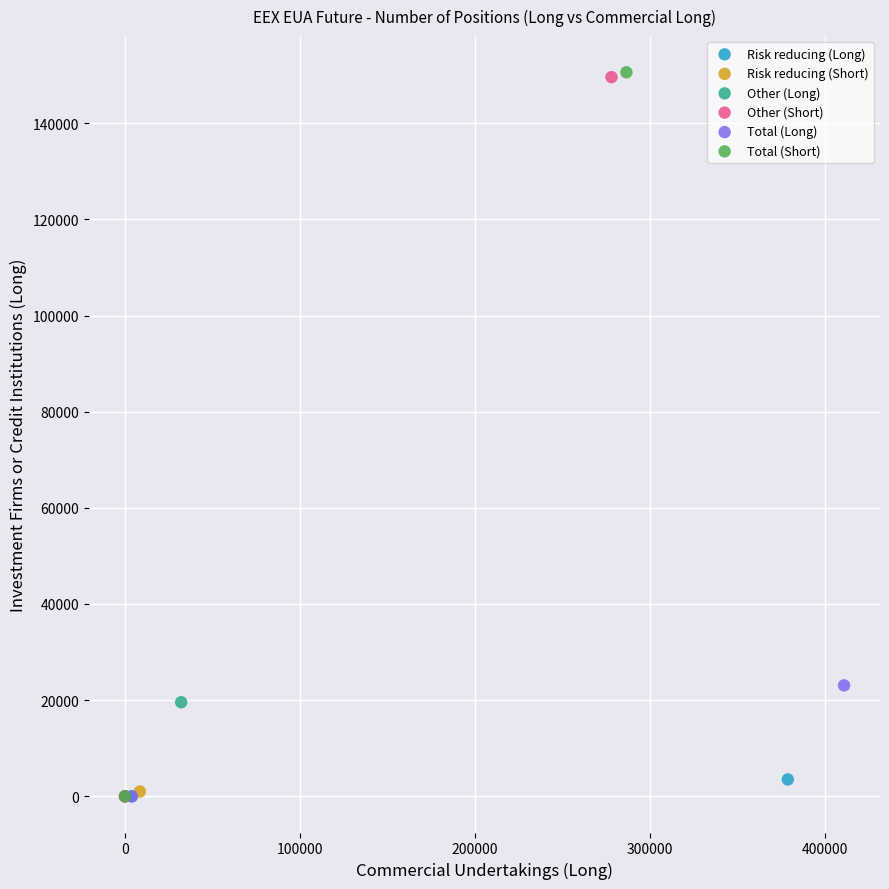

What are all the series names shown in the legend?

Risk reducing (Long), Risk reducing (Short), Other (Long), Other (Short), Total (Long), Total (Short)